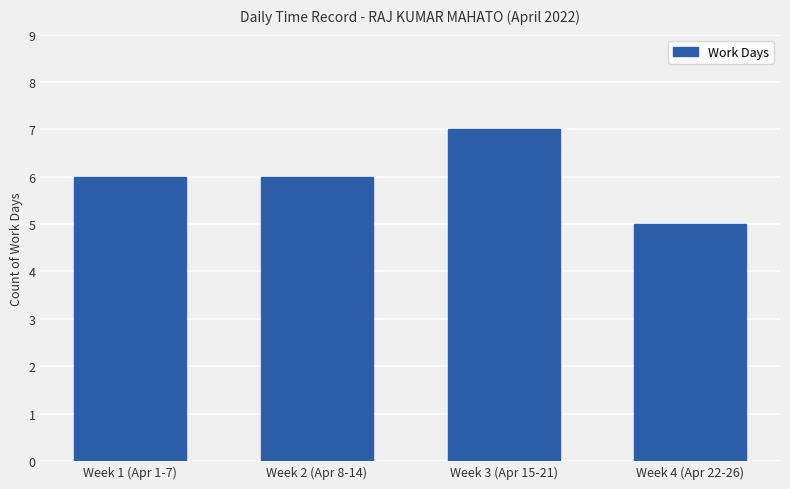

What is the label of the 4th bar from the right?

Week 1 (Apr 1-7)